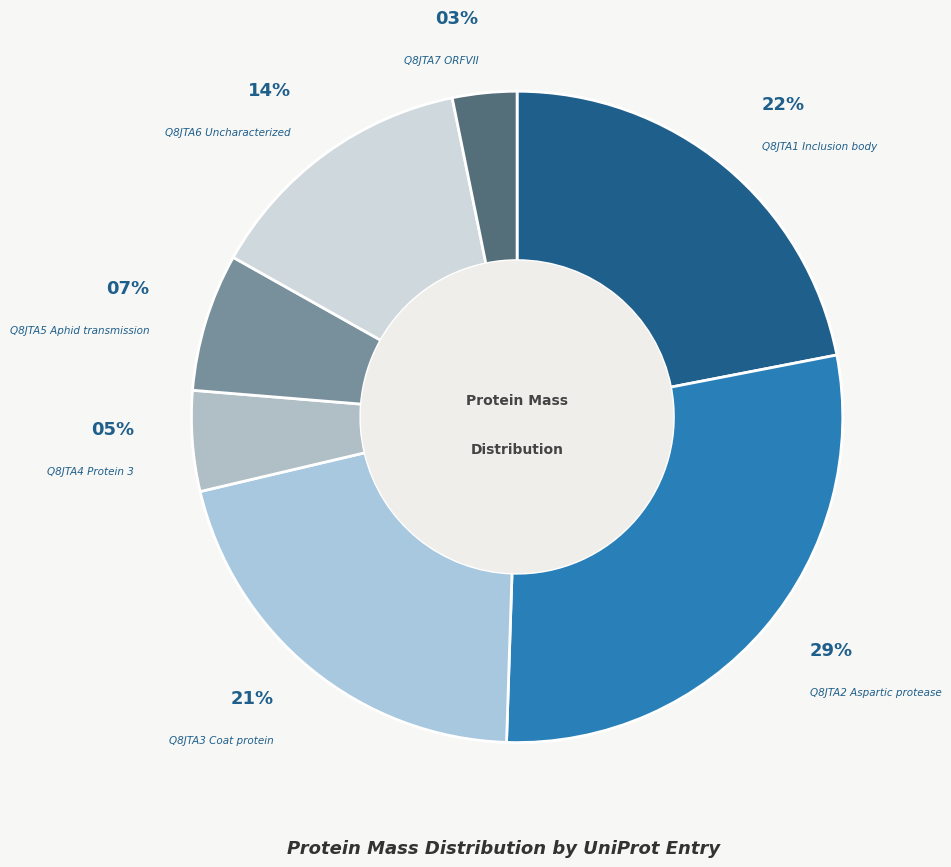

Does any single category account for the majority?

No